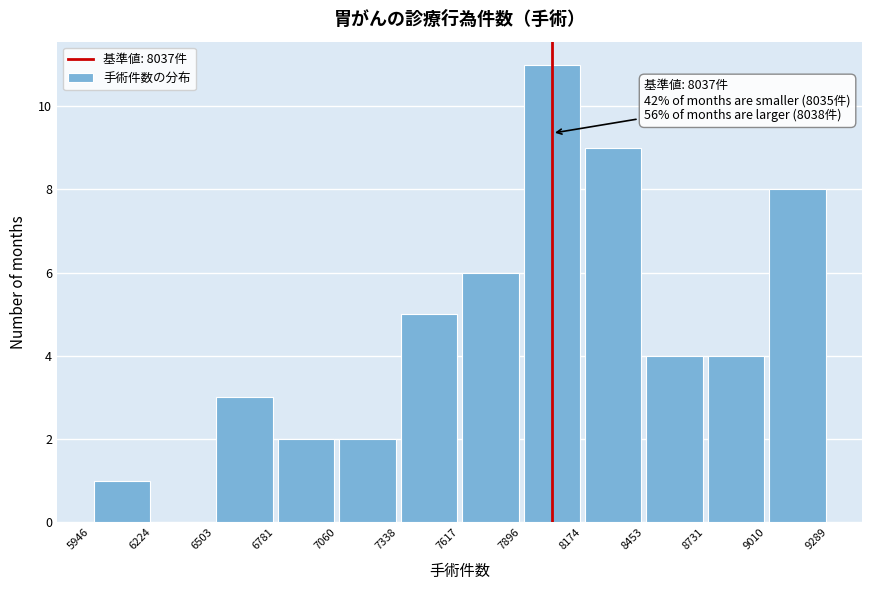

Which range on the x-axis has the tallest bar?

7896 to 8174